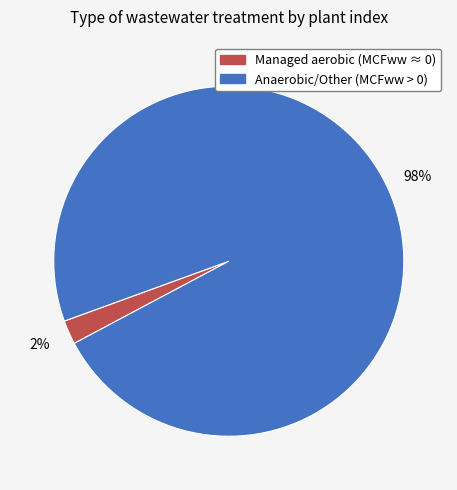

To the nearest percent, what is the difference between the largest and smallest slice percentages?

96%